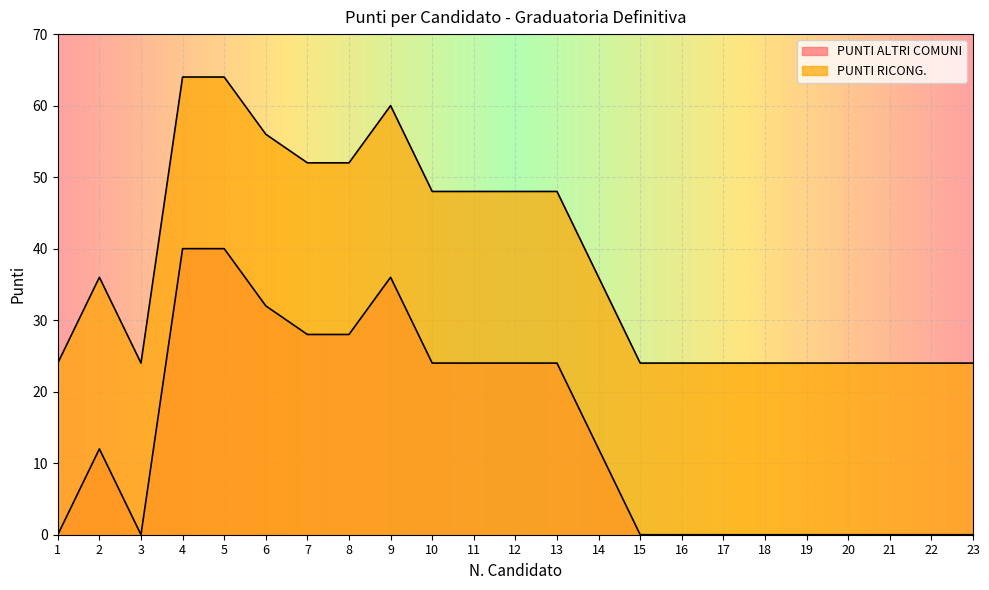

The PUNTI ALTRI COMUNI series shows 41 at 11. True or false?

False